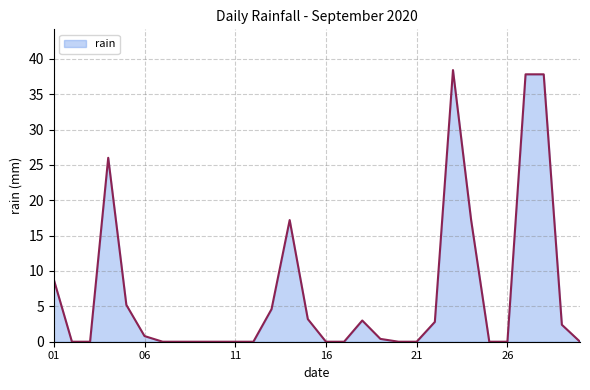

Does the chart have visible grid lines?

Yes